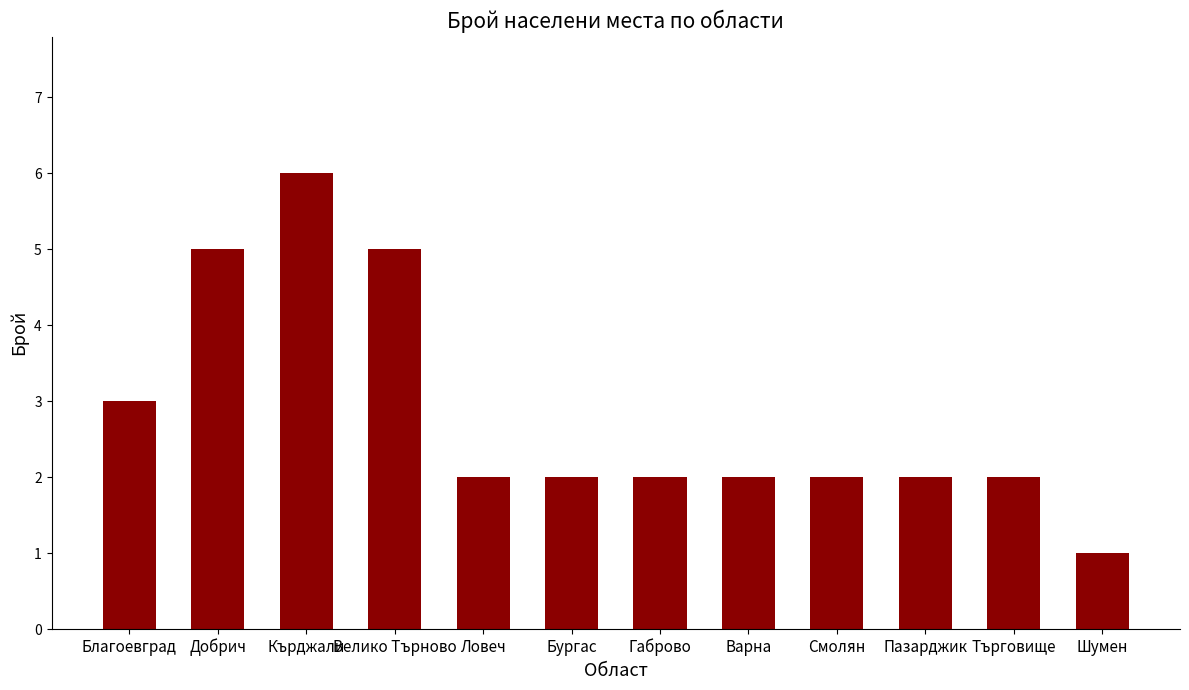

Is it true that the value at Пазарджик is 2?

True